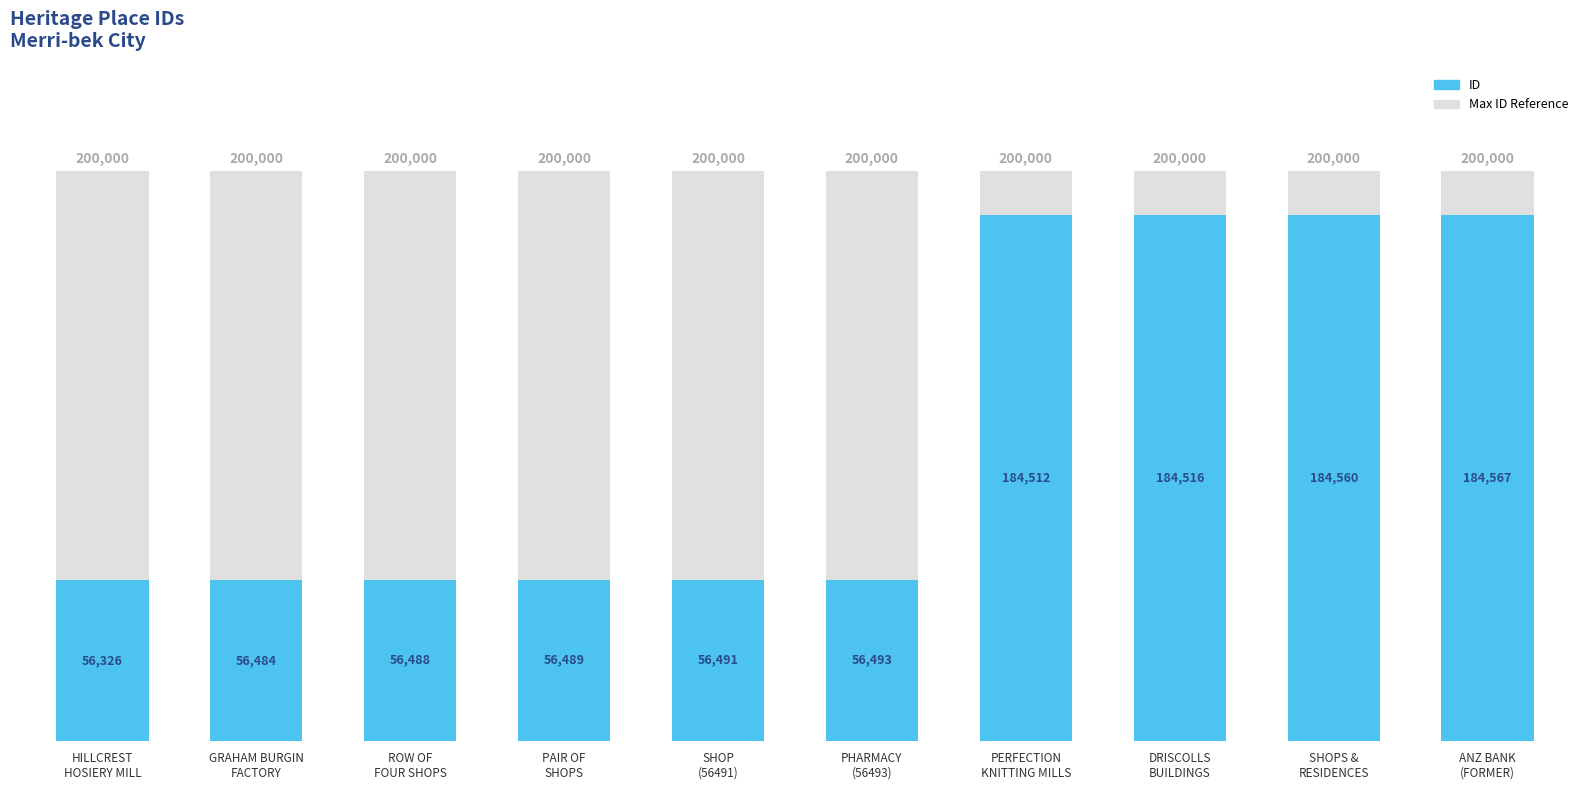

What is the label of the 3rd bar from the right?

DRISCOLLS
BUILDINGS